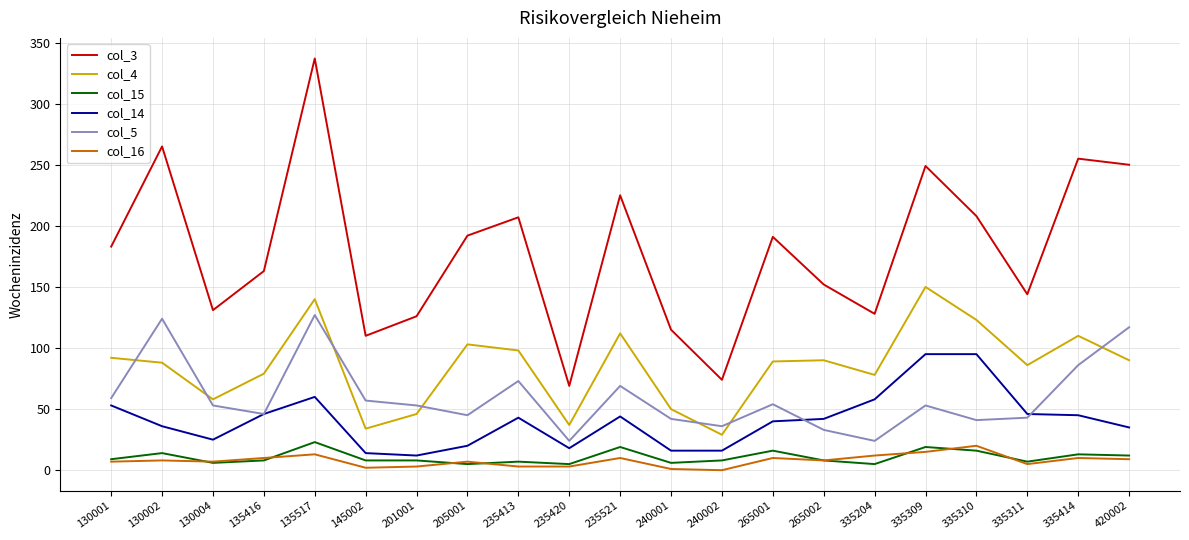

True or false: col_4 and col_3 intersect in this chart.

False